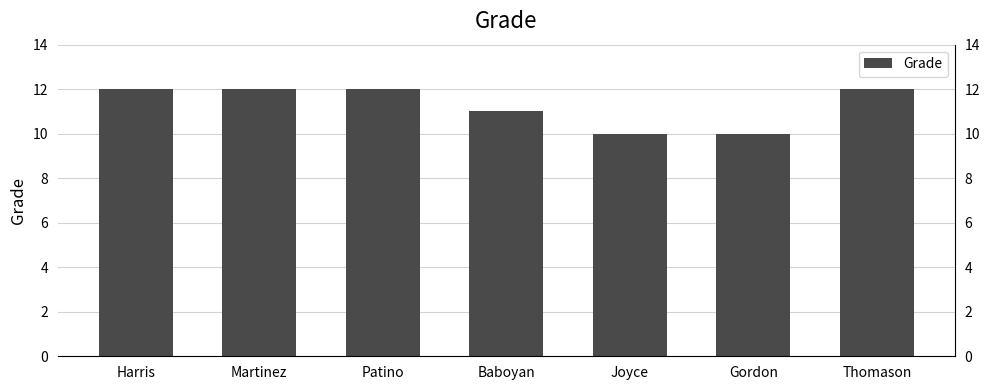

Approximately how many times larger is the value at Thomason compared to Joyce?

1.2